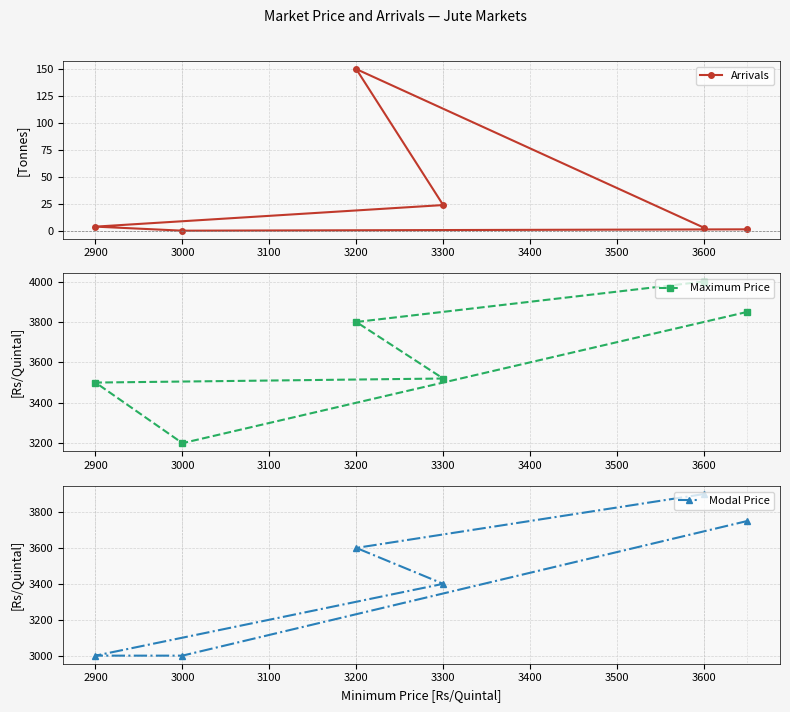

What are all the series names shown in the legend?

Arrivals, Maximum Price, Modal Price